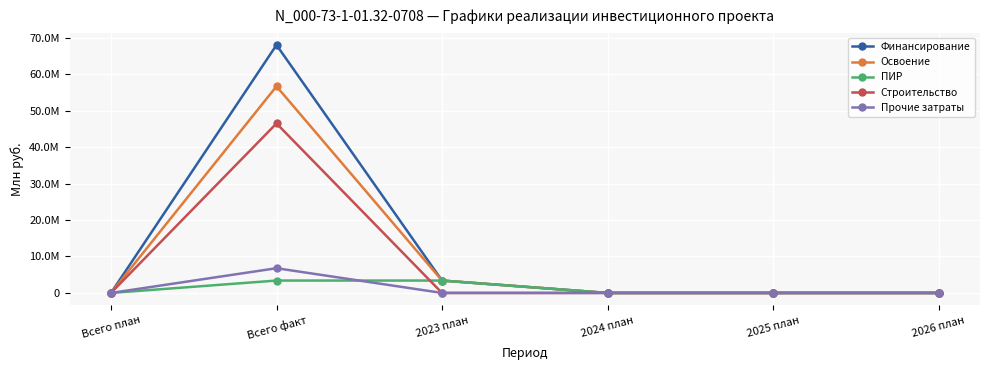

Reading left to right, what are all the values shown in this chart?

Финансирование: 0	68009880	3400000	0	0	0
Освоение: 0	56674900	3400000	0	0	0
ПИР: 0	3400000	3400000	0	0	0
Строительство: 0	46492209	0	0	0	0
Прочие затраты: 0	6782691	0	0	0	0